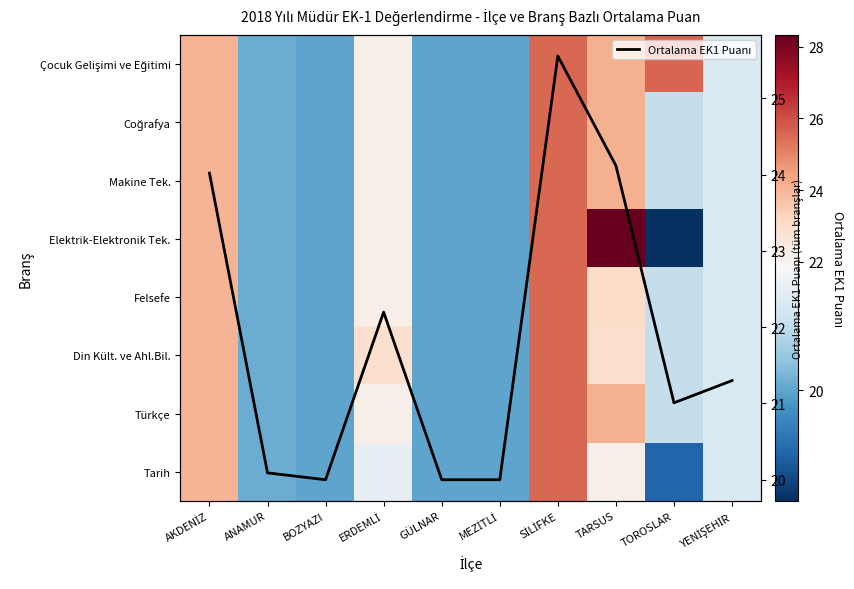

How many values in the Elektrik-Elektronik Tek. series exceed 21?

5